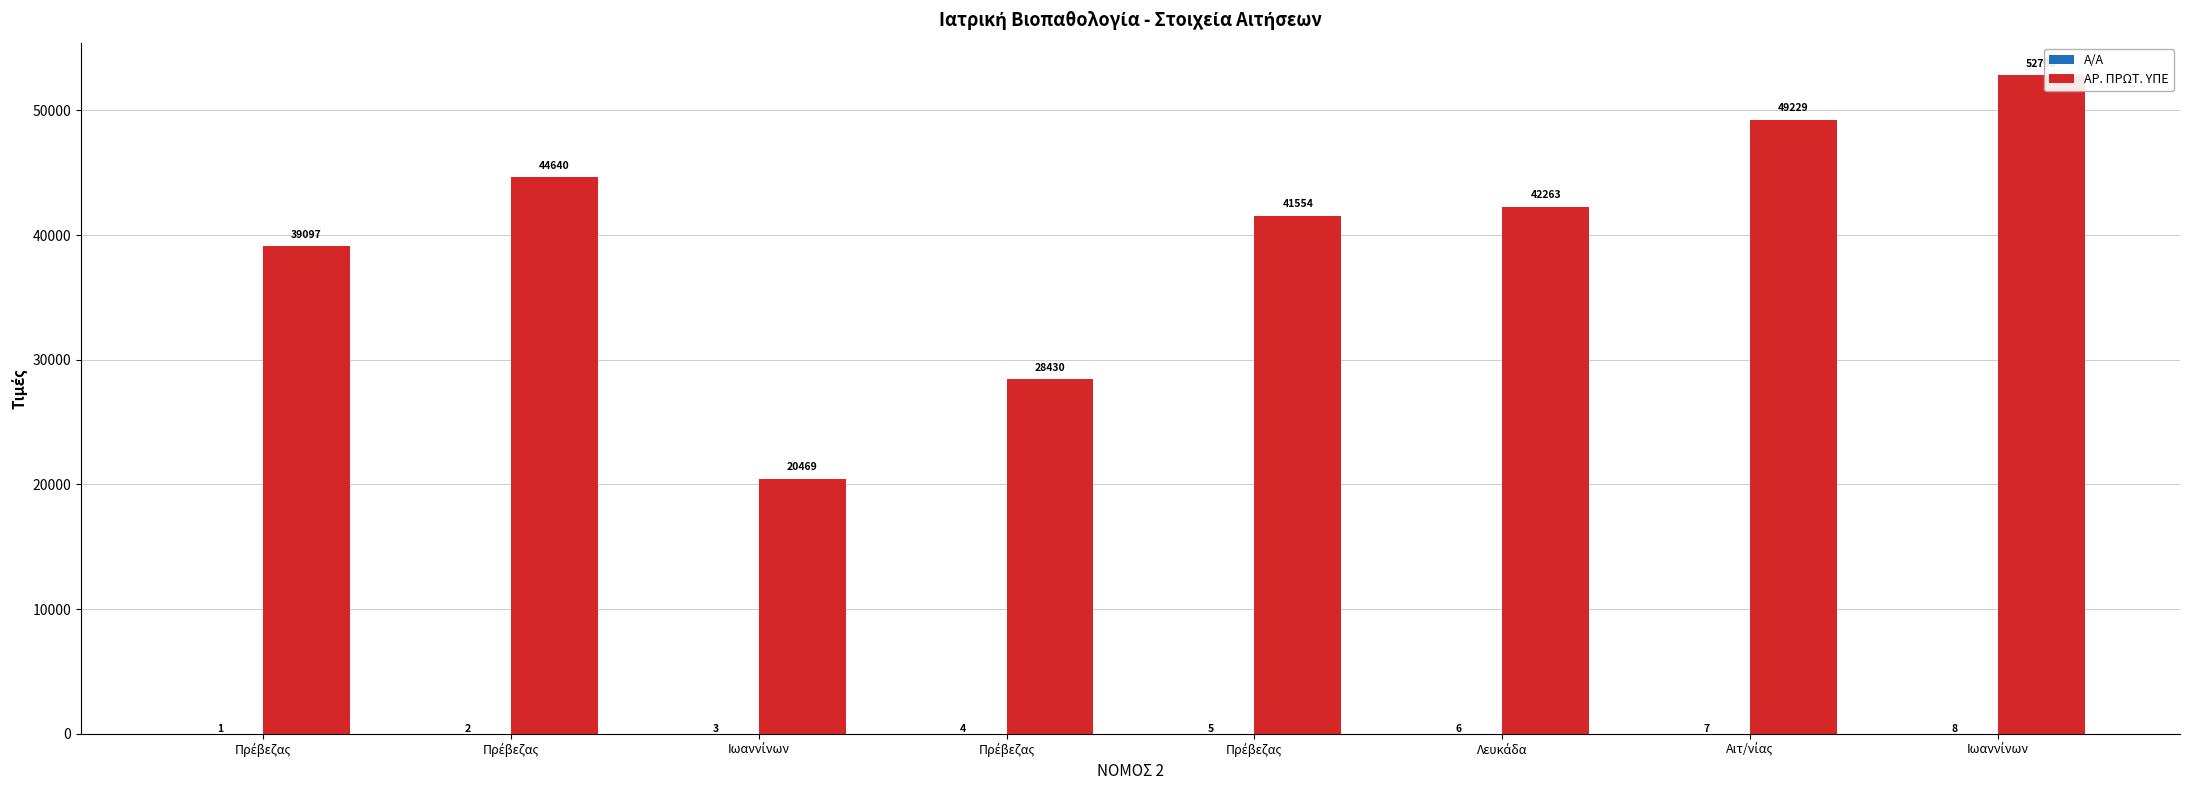

At Ιωαννίνων, list the series in order from smallest to largest.

Α/Α, ΑΡ. ΠΡΩΤ. ΥΠΕ